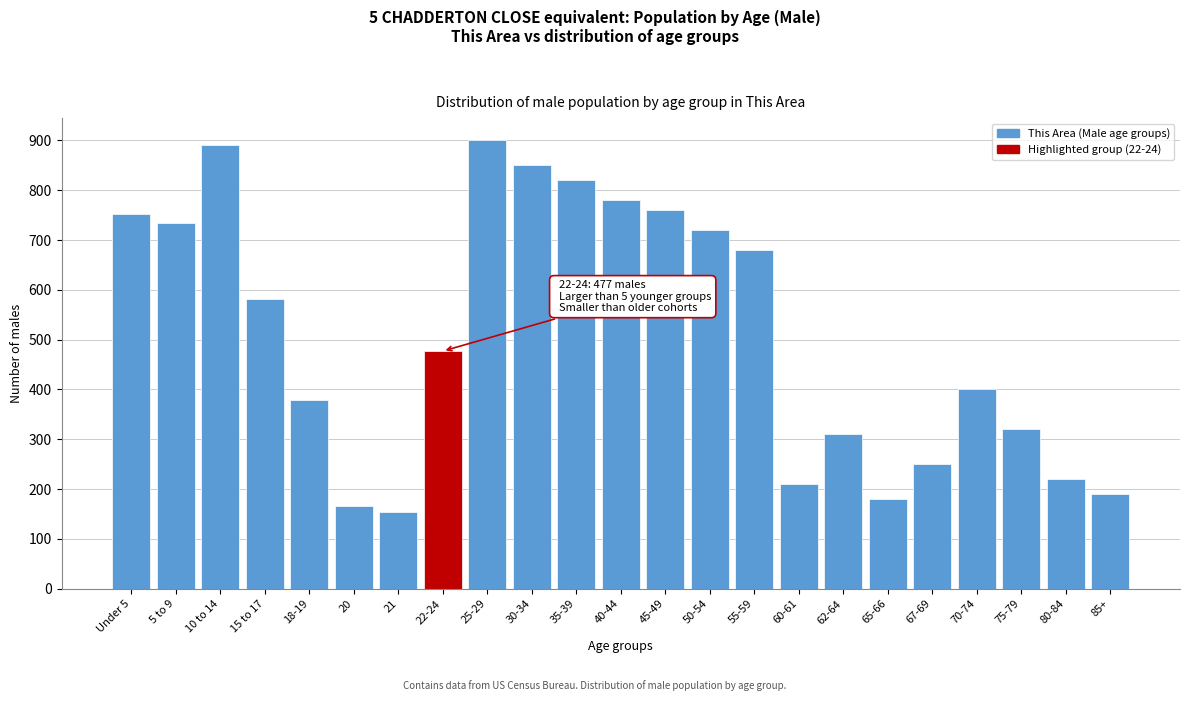

Reading left to right, extract all data points from this chart.

Under 5=753	5 to 9=734	10 to 14=891	15 to 17=581	18-19=378	20=166	21=154	22-24=477	25-29=900	30-34=850	35-39=820	40-44=780	45-49=760	50-54=720	55-59=680	60-61=210	62-64=310	65-66=180	67-69=250	70-74=400	75-79=320	80-84=220	85+=190